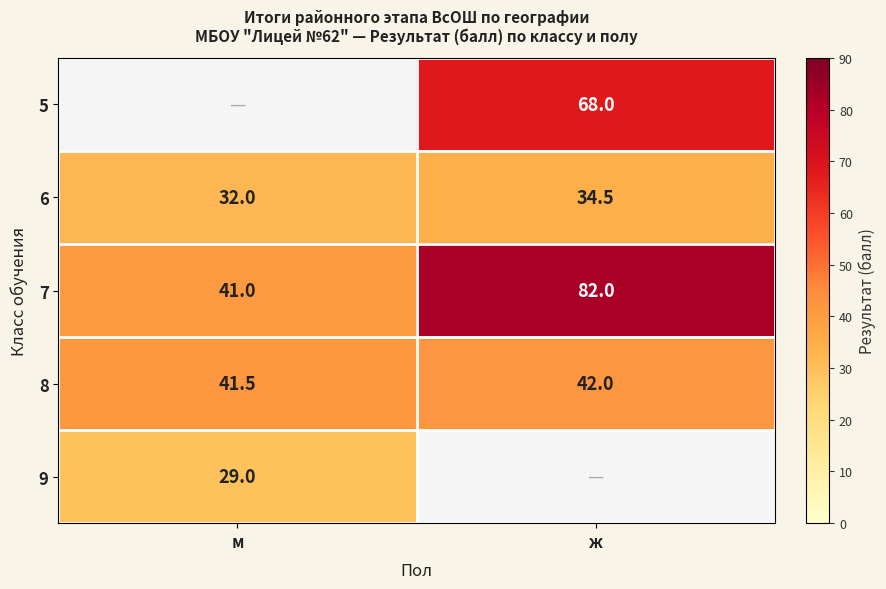

Is the value of 9 at м greater than the value of 7 at ж?

No